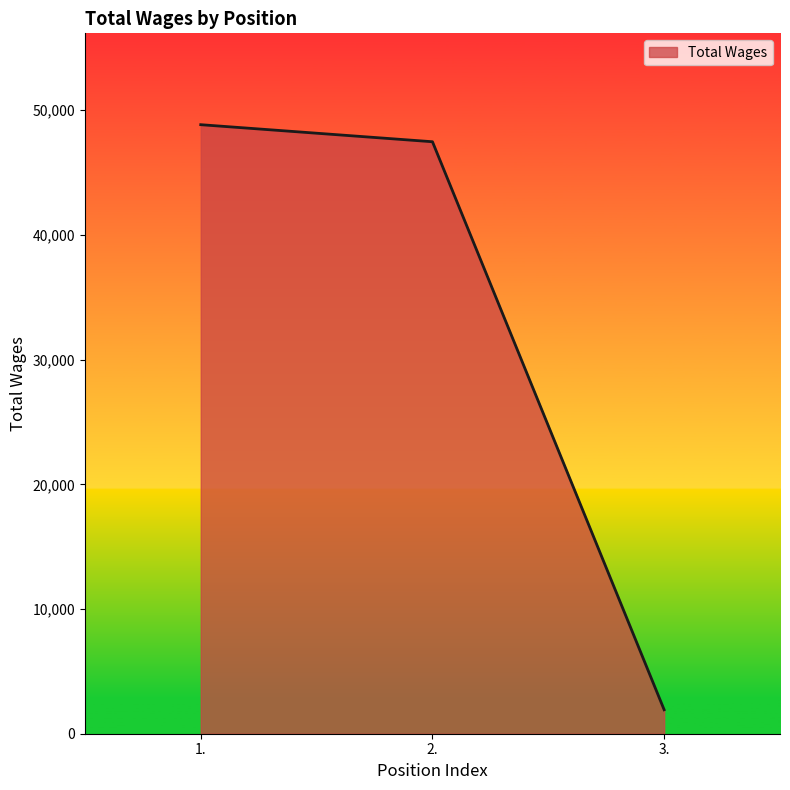

What is the change in value from 1. to 3.?

-46919